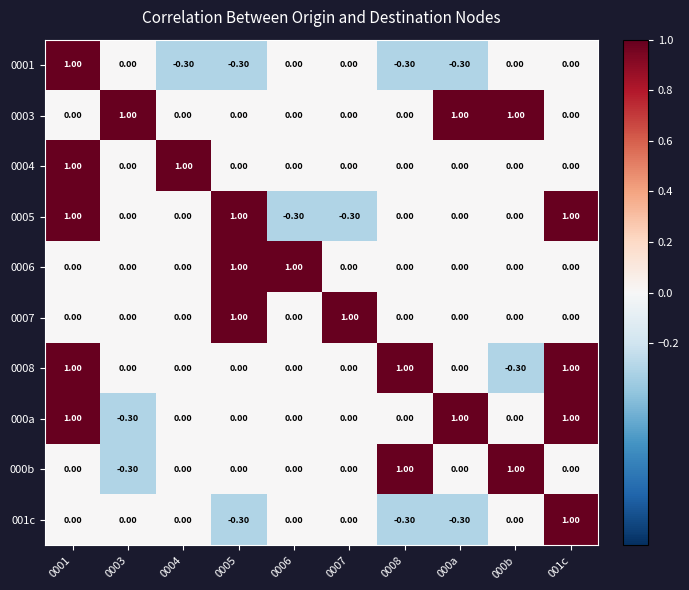

Count the number of data series in this chart.

10